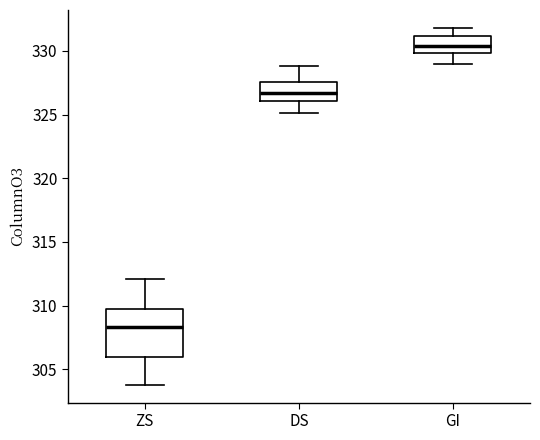

Reading left to right, transcribe this box plot: for each box, give where its median line is, the range the box spans, and where its two whiskers end, as read against the y-axis. The values are not printed on the chart, so give them approximately, as read against the axis.

ZS: median 308.5, box 306.0 to 310.0, whiskers 304.0 to 312.0
DS: median 326.5, box 326.0 to 327.5, whiskers 325.0 to 329.0
GI: median 330.5, box 330.0 to 331.0, whiskers 329.0 to 332.0